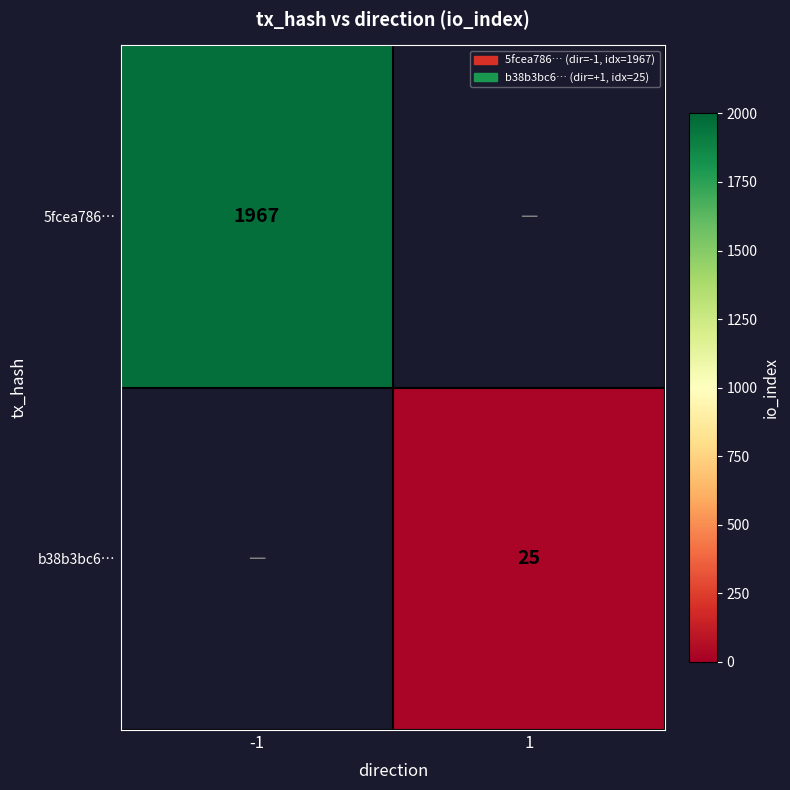

True or false: 5fcea786… has a value of 2722 at -1.

False